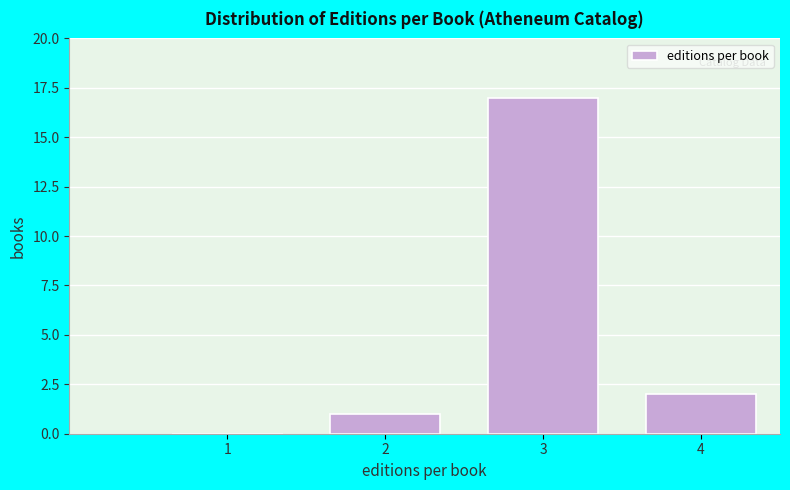

Reading left to right, list all the values displayed in this chart.

1=0	2=1	3=17	4=2